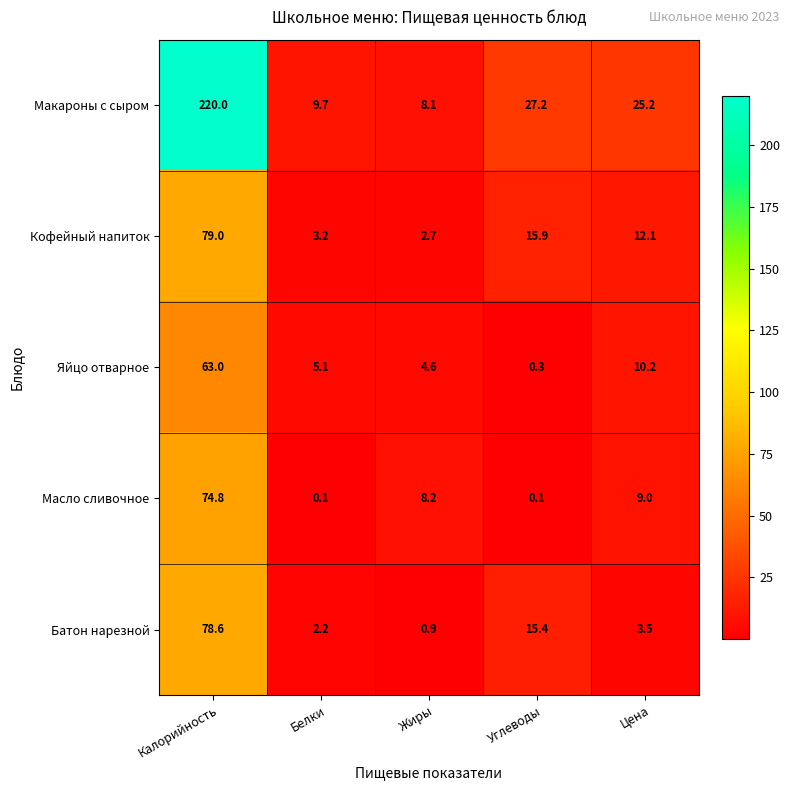

At which category does the chart reach its peak across all series?

Калорийность